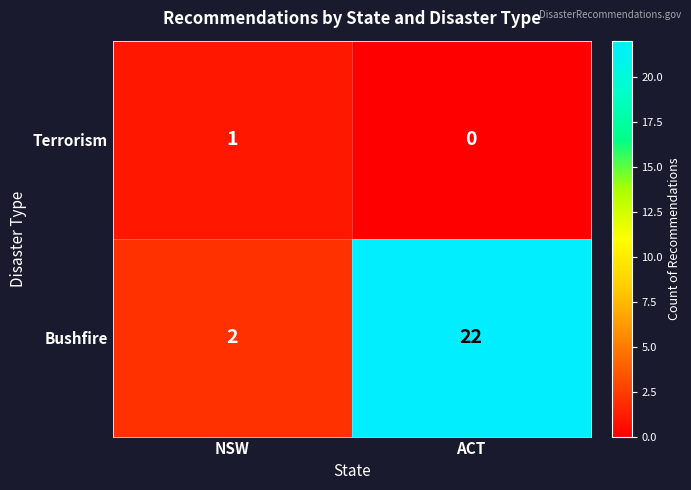

At which category is the sum across all series the highest?

ACT